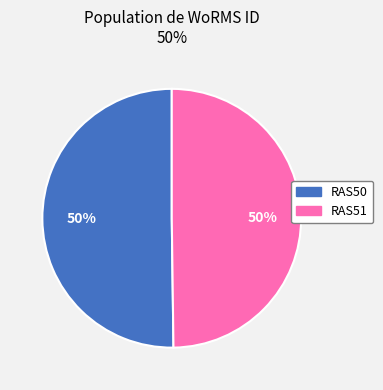

Combined, do RAS50 and RAS51 account for over 50%?

Yes